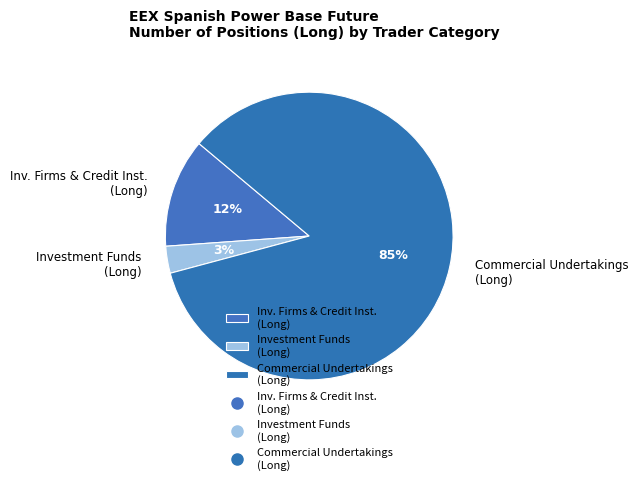

To the nearest percent, what is the difference between the largest and smallest slice percentages?

82%